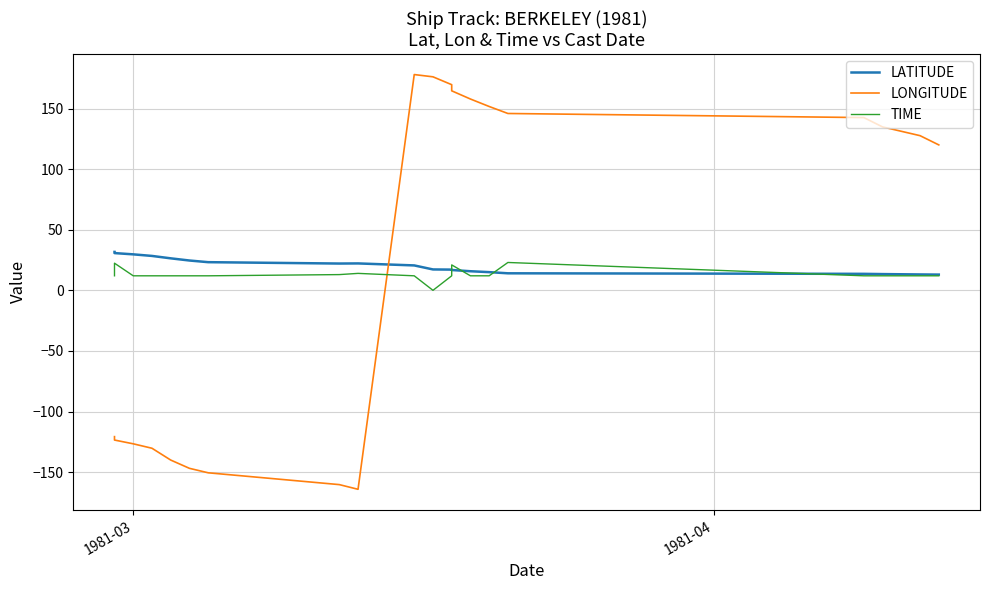

How many times do TIME and LATITUDE cross each other?

4